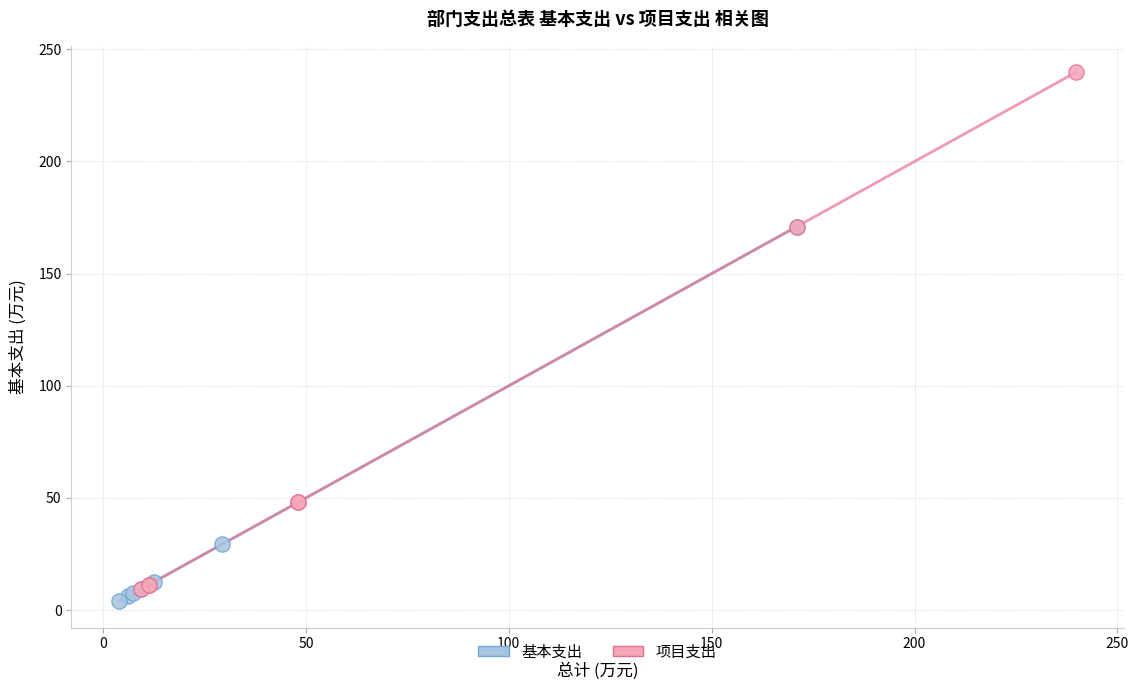

Which series contains the highest Y value?

项目支出